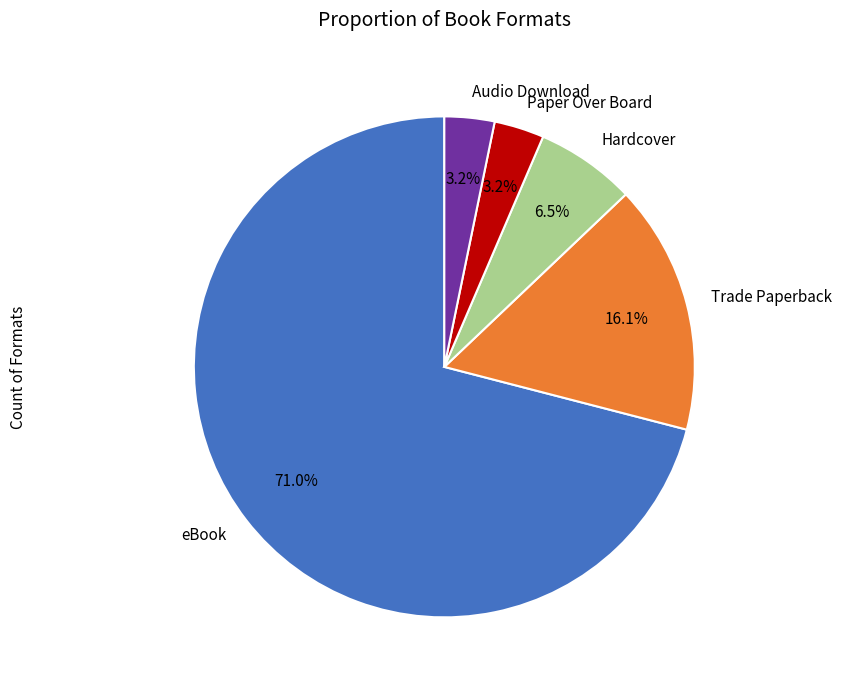

What percentage is the Audio Download slice, to the nearest percent?

3%